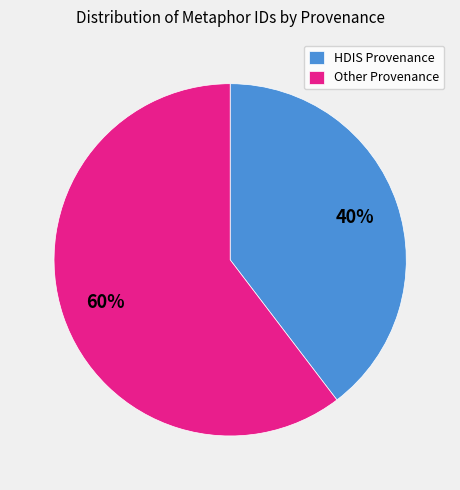

How many slices are in this pie chart?

2